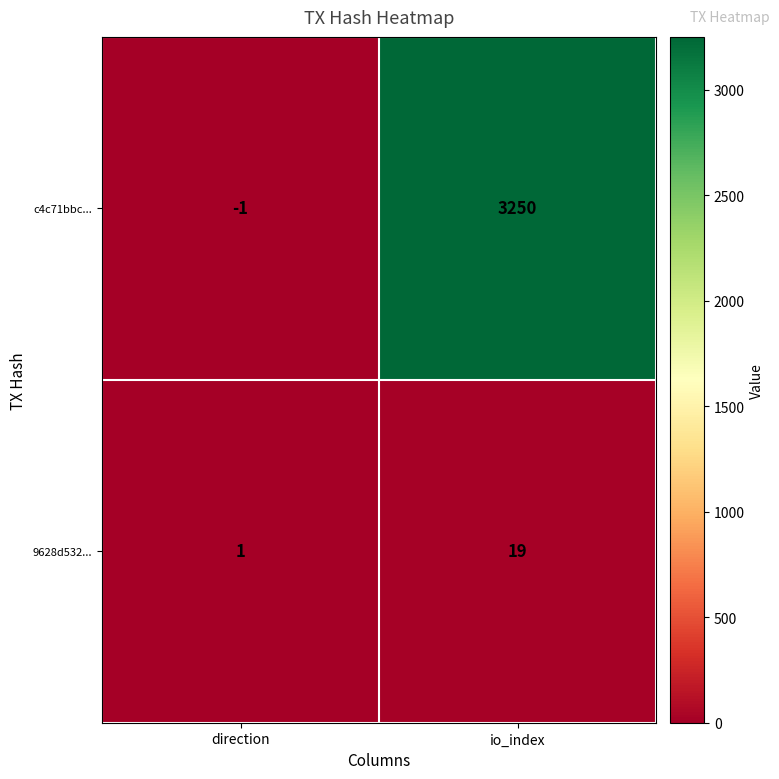

List the series in order of their peak value, highest first.

c4c71bbc..., 9628d532...